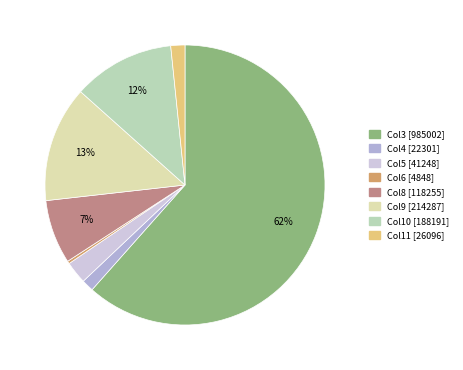

Is Col3 [985002] the majority of the pie?

Yes